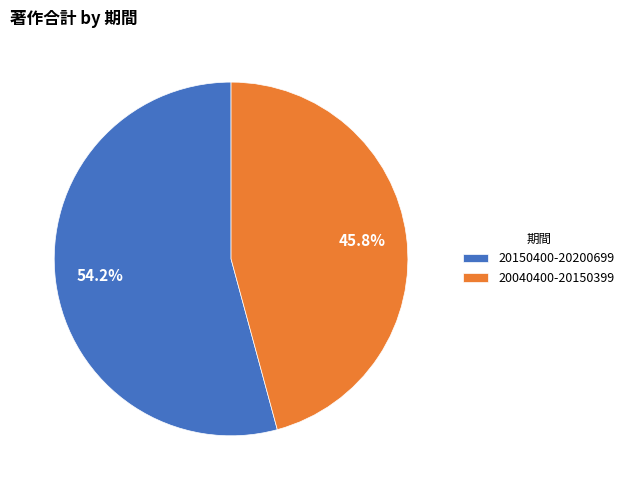

To the nearest percent, what is the combined percentage of 20150400-20200699 and 20040400-20150399?

100%